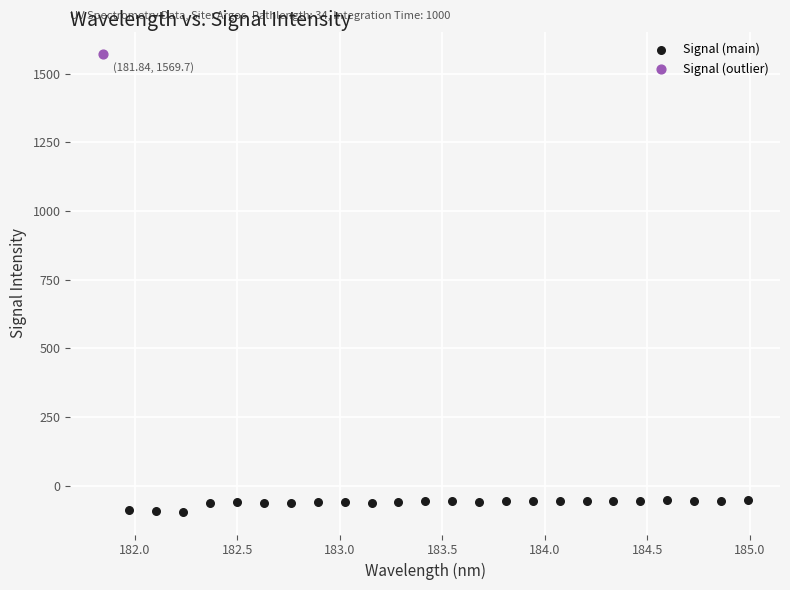

What are all the series names shown in the legend?

Signal (main), Signal (outlier)